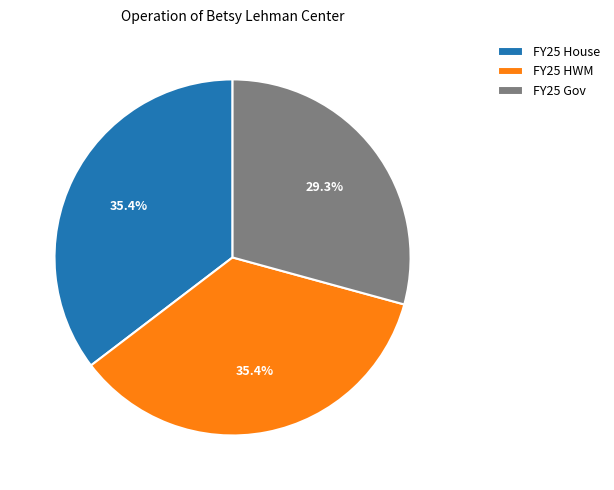

To the nearest percent, what percentage of the pie is FY25 House?

35%